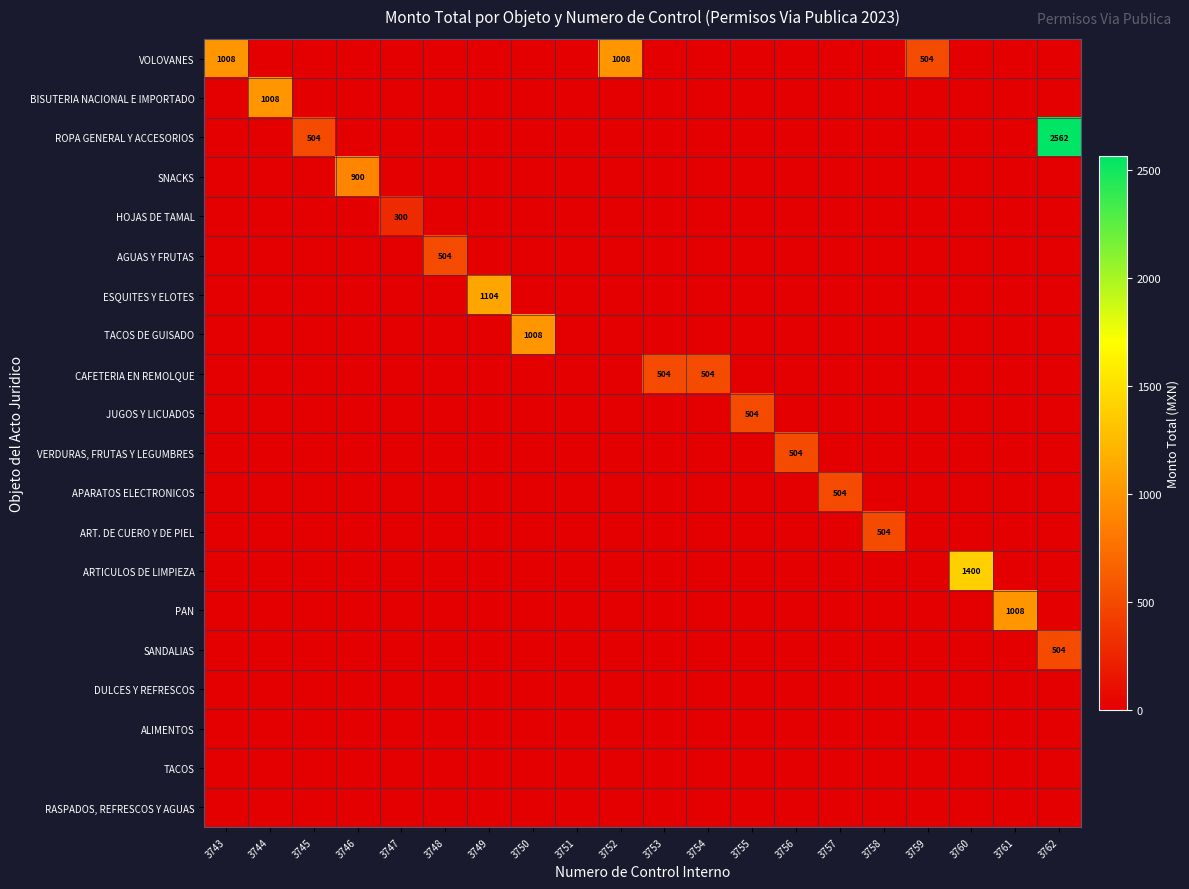

Which has a higher value, 3761 or 3760?

3761